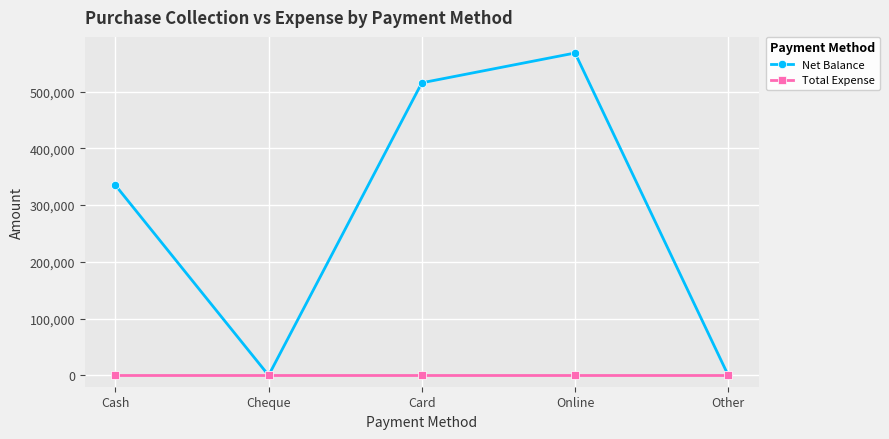

True or false: Net Balance has a value of -304843 at Other.

False